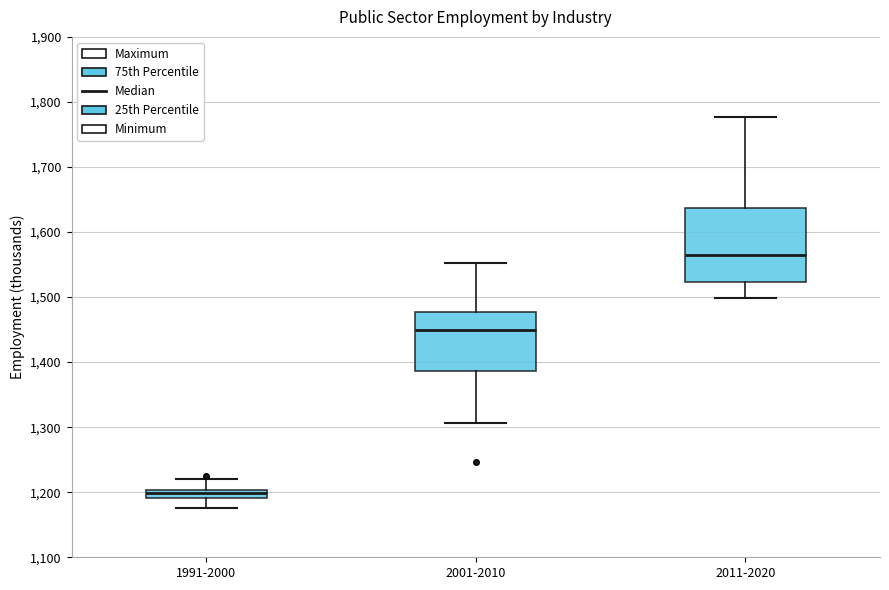

Where does the lower whisker of the box for 1991-2000 end on the y-axis? The values are not printed on the chart, so give them approximately, as read against the axis.

1180